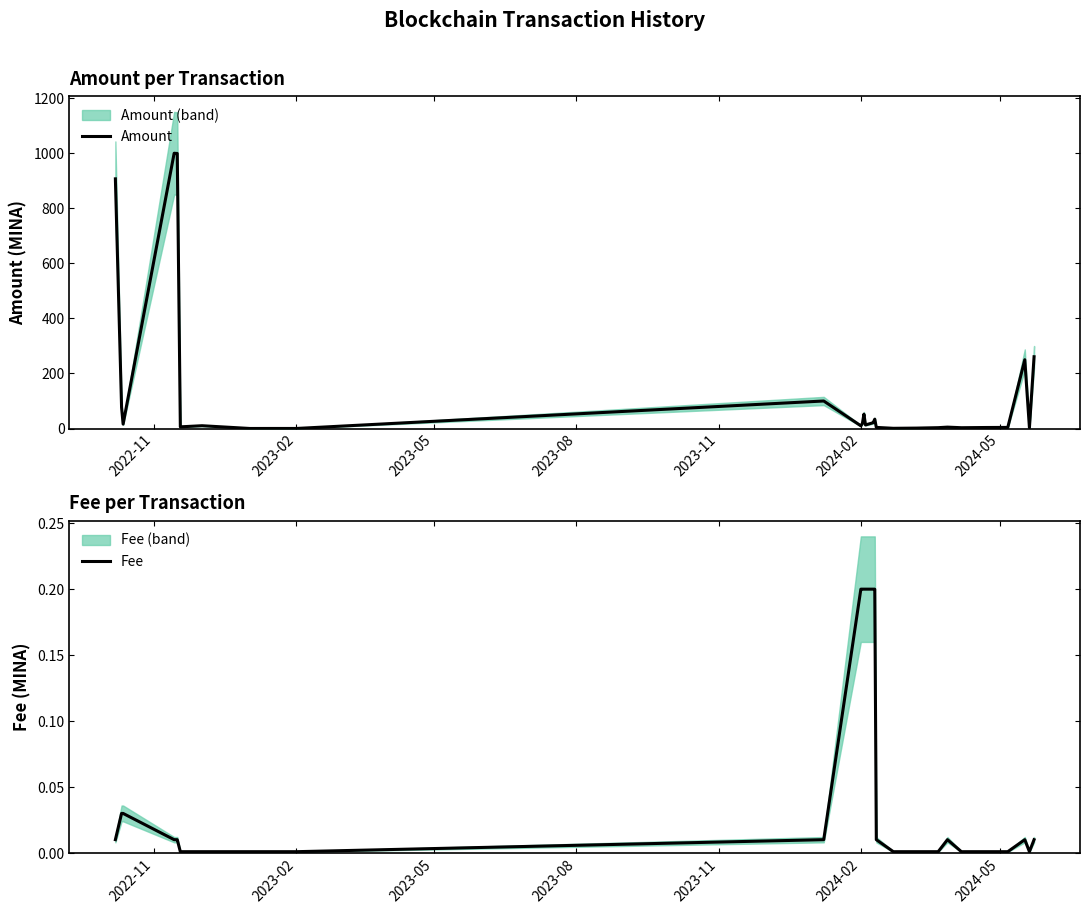

What is the highest value of the Amount series?

1000.7